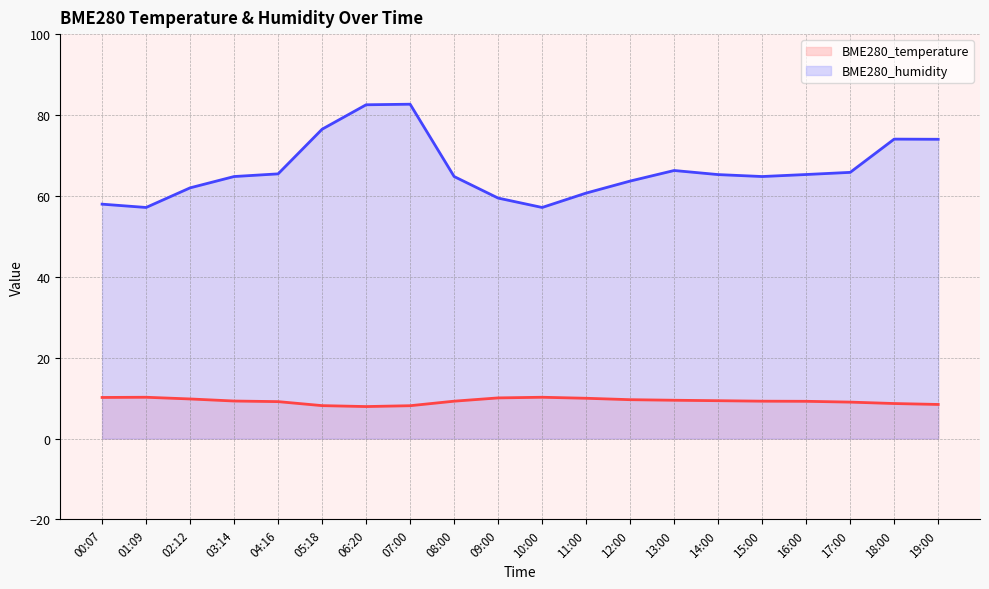

True or false: BME280_humidity and BME280_temperature cross at least once.

False